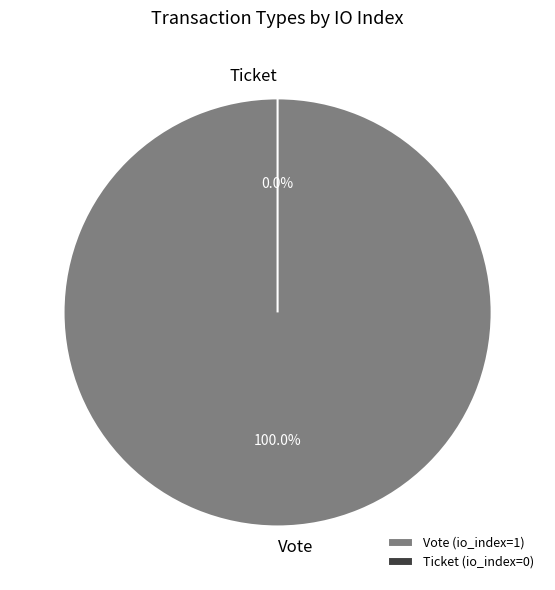

To the nearest percent, what is the difference between the Ticket and Vote slice percentages?

100%